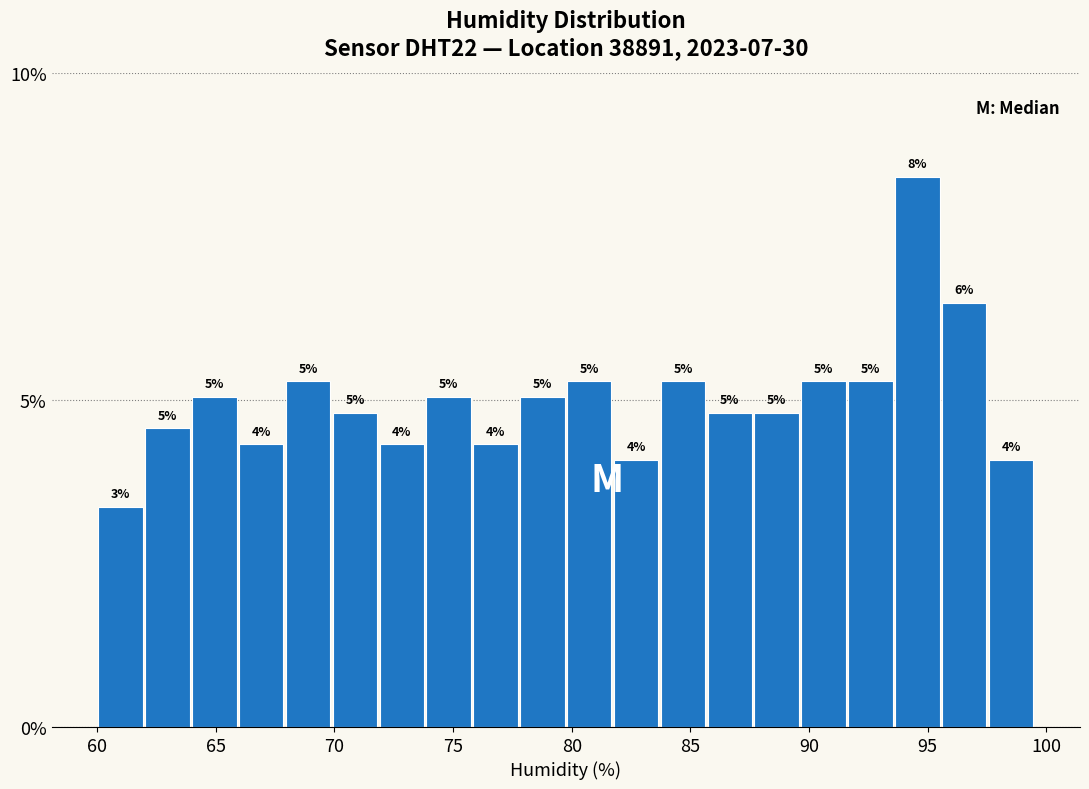

Around what value on the x-axis is the tallest bar? Give the approximate position of its centre, as read against the axis.

94.5